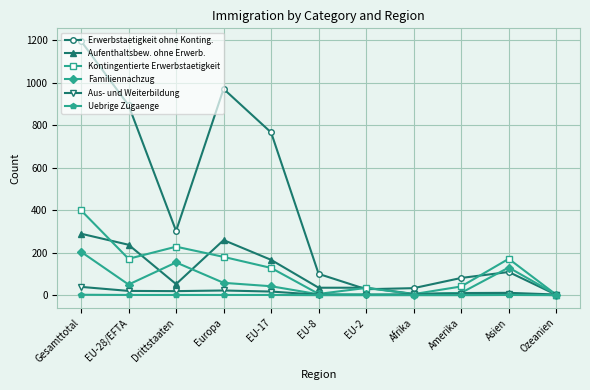

The Aufenthaltsbew. ohne Erwerb. series shows 185 at Gesamttotal. True or false?

False